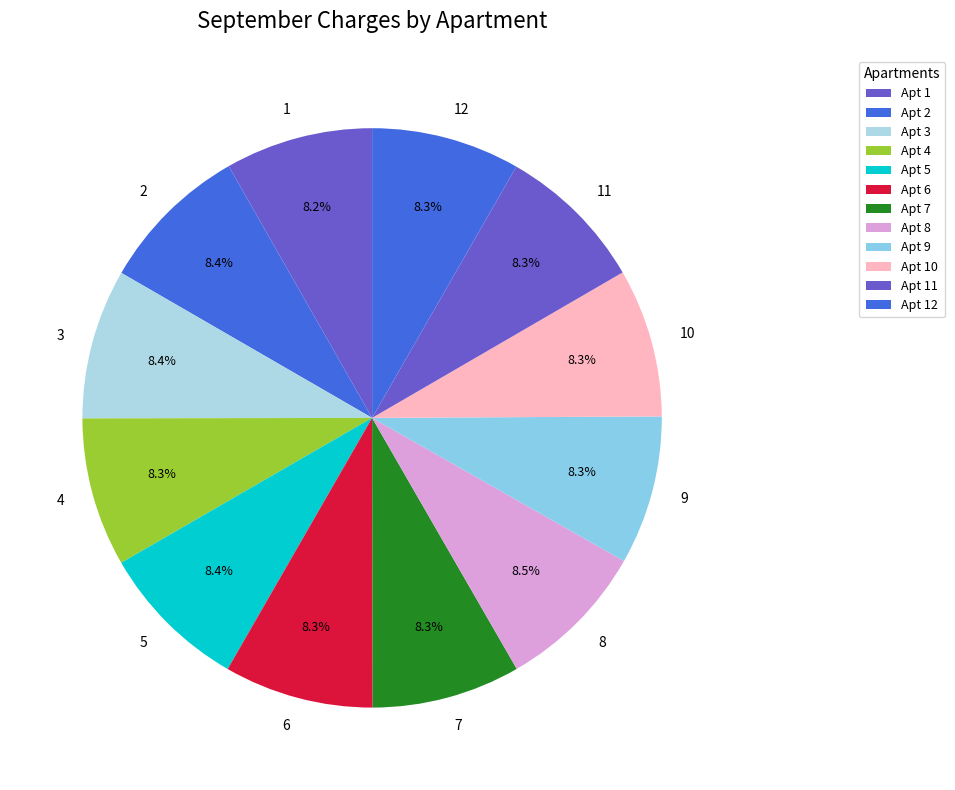

How many segments does this pie chart have?

12